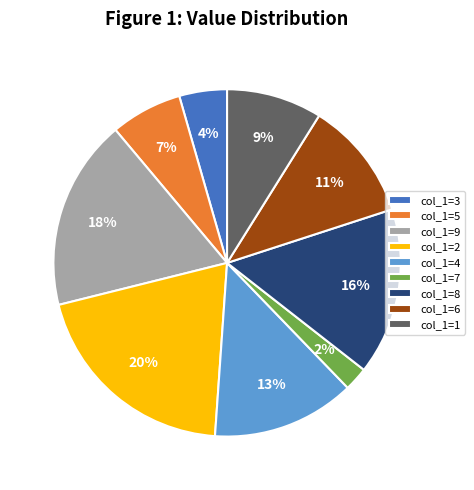

To the nearest percent, what is the combined percentage of col_1=8 and col_1=7?

18%